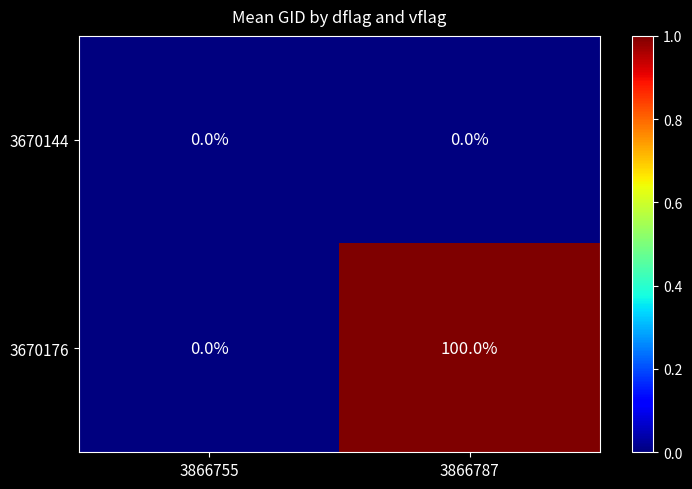

Reading right to left, transcribe all the data shown in this chart.

3670144: 0	0
3670176: 100	0